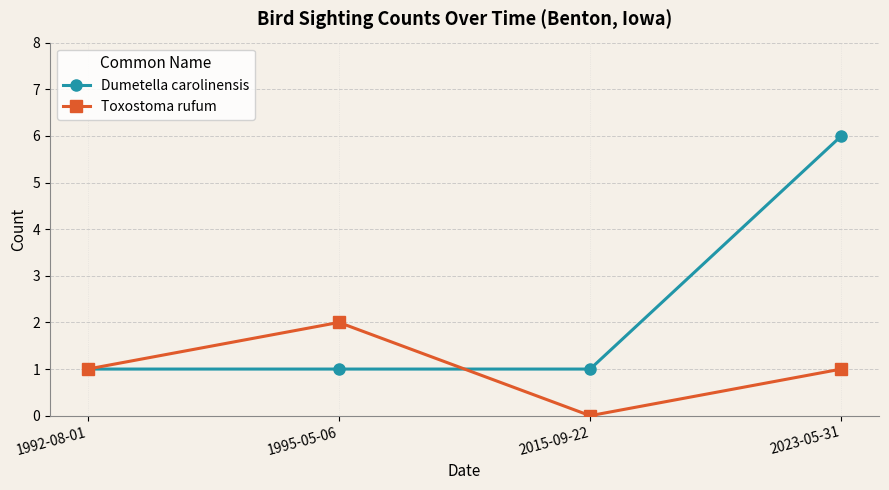

What is the sum of all Dumetella carolinensis values?

9